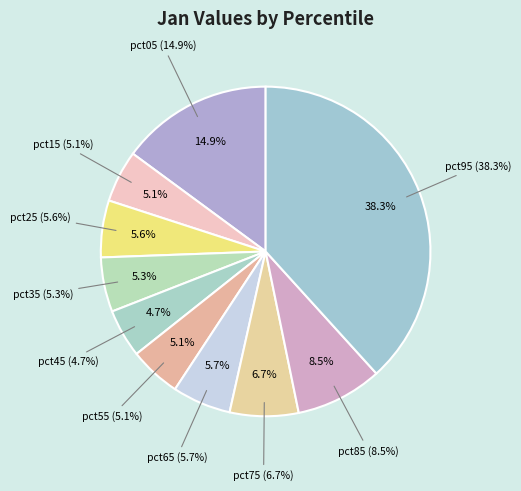

True or false: pct15 accounts for 5% of the total.

True